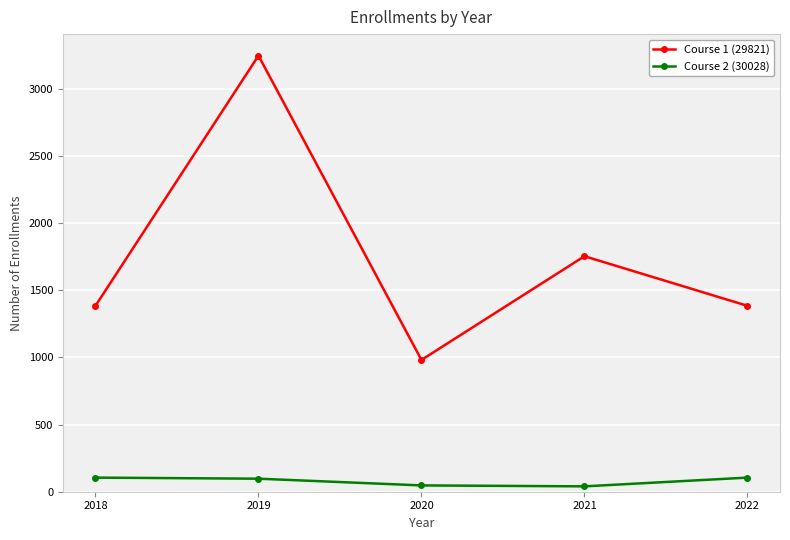

What is the difference between the Course 2 (30028) values at 2019 and 2021?

57